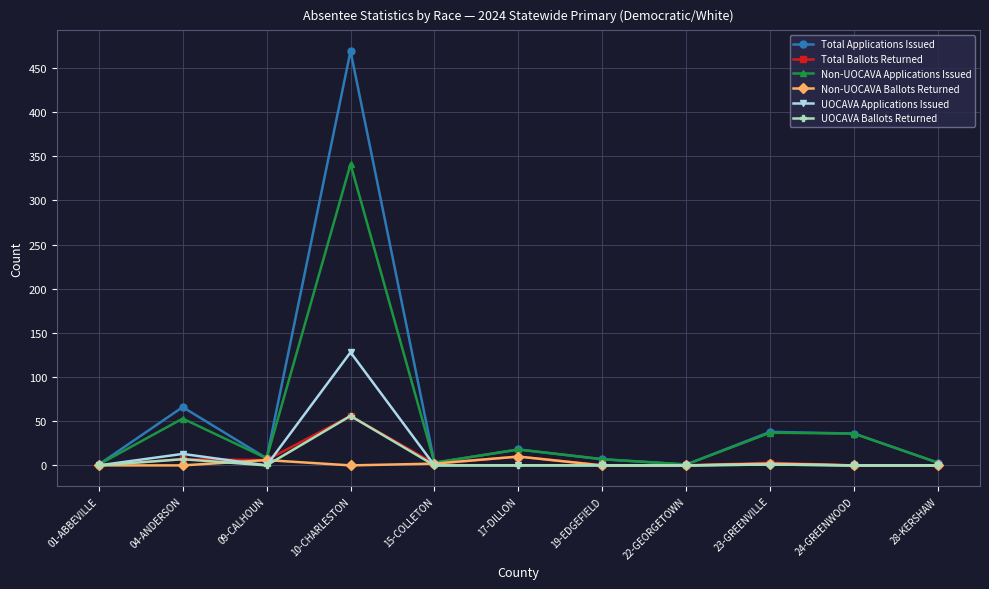

The value of Non-UOCAVA Ballots Returned at 19-EDGEFIELD is 0. True or false?

True